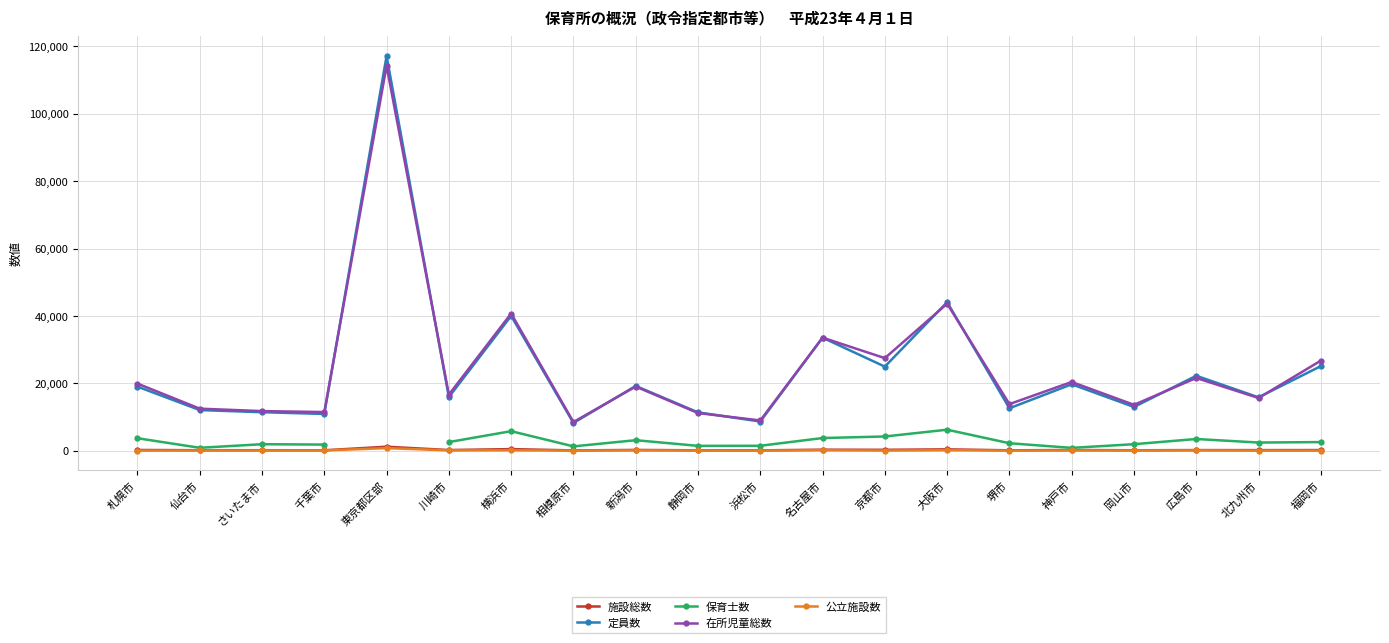

Which series has the largest total across all categories?

在所児童総数